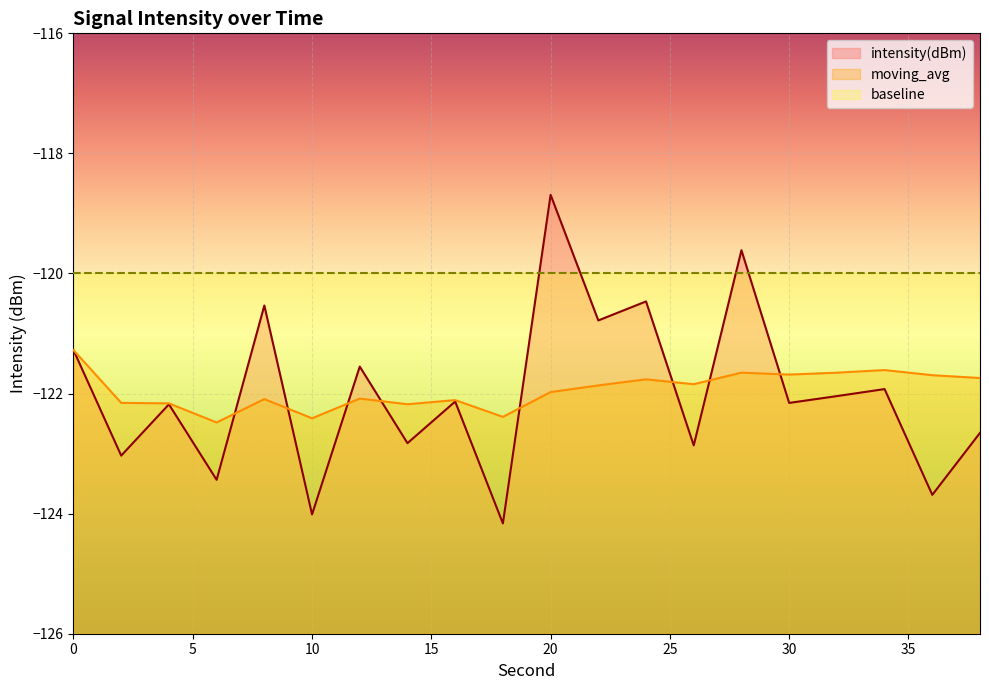

Which series has the largest total across all categories?

baseline